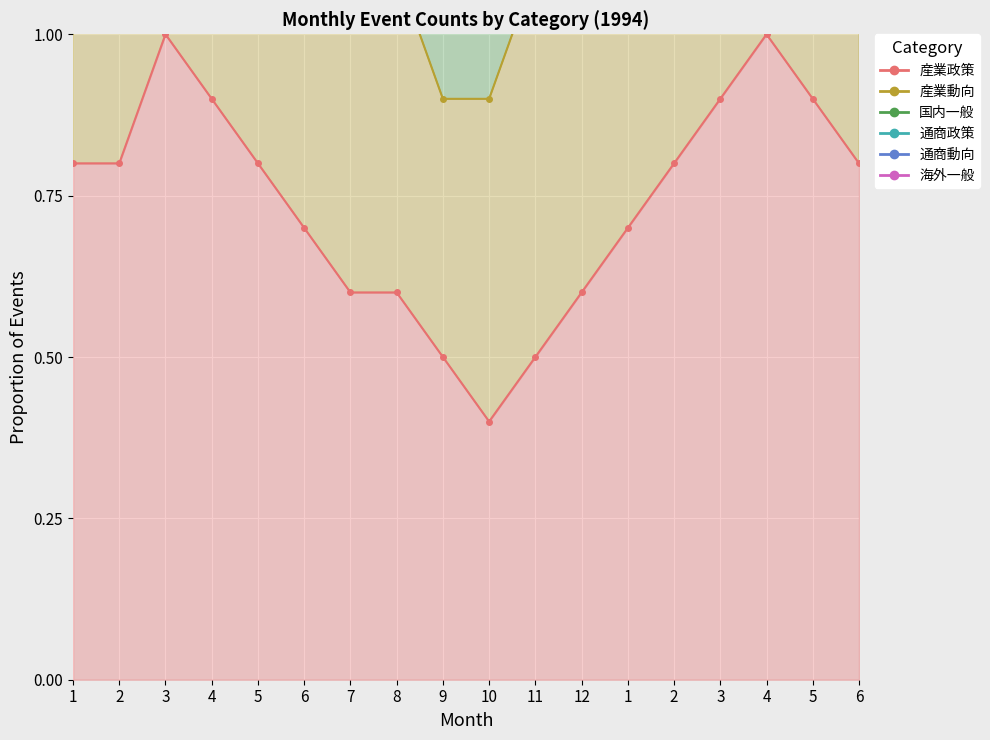

At which category is the sum across all series the highest?

5